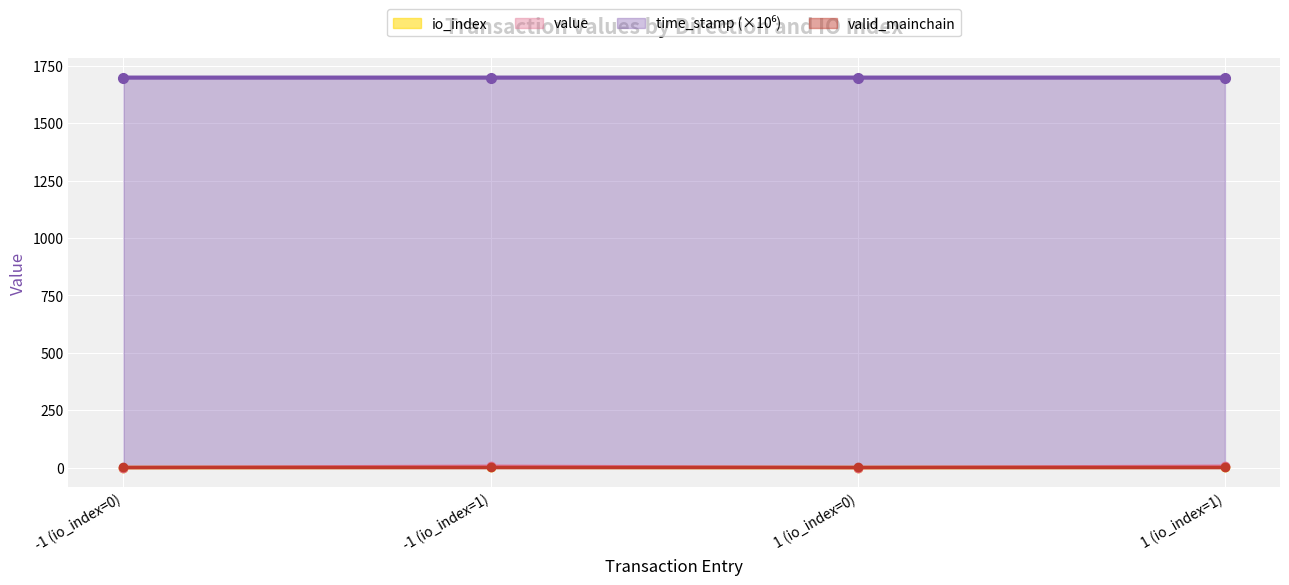

Is it true that io_index equals 1.0 at 1 (io_index=1)?

True